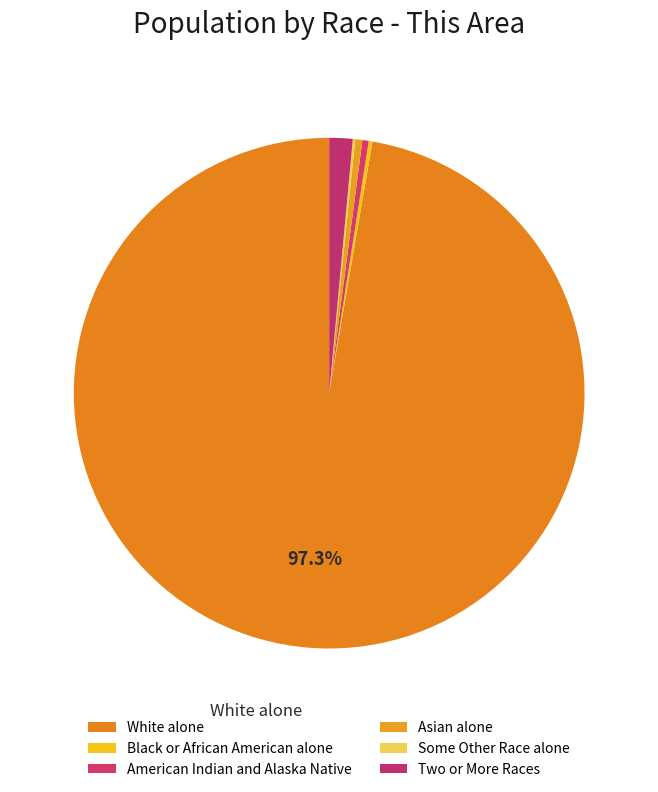

Combined, what portion of the pie is Black or African American alone and Some Other Race alone?

0.4%